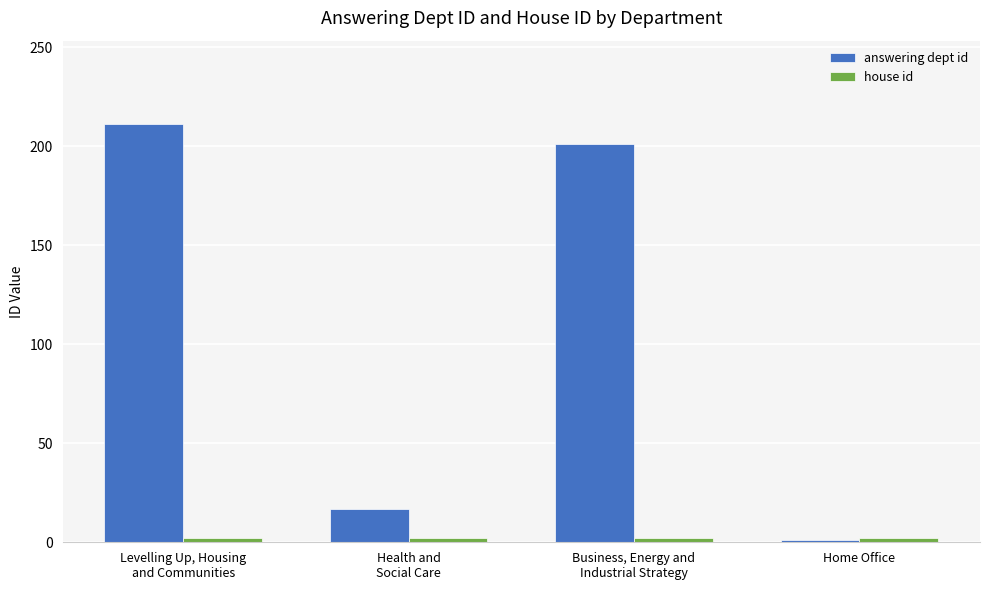

What is the lowest value of the answering dept id series?

1